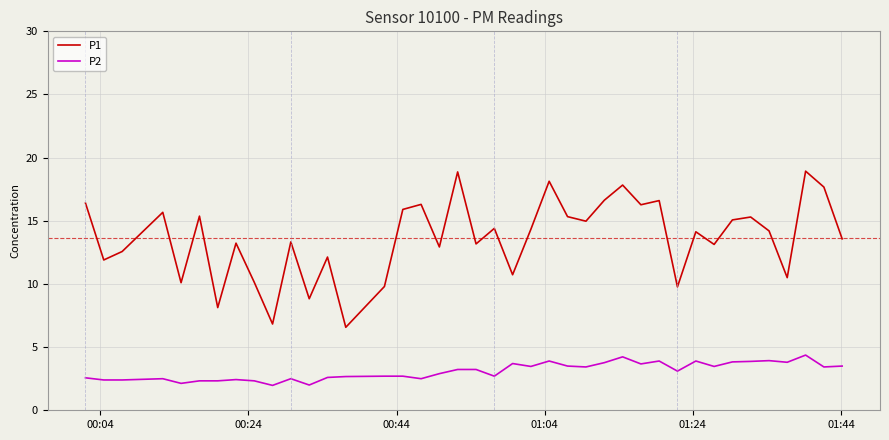

True or false: P2 and P1 intersect in this chart.

False